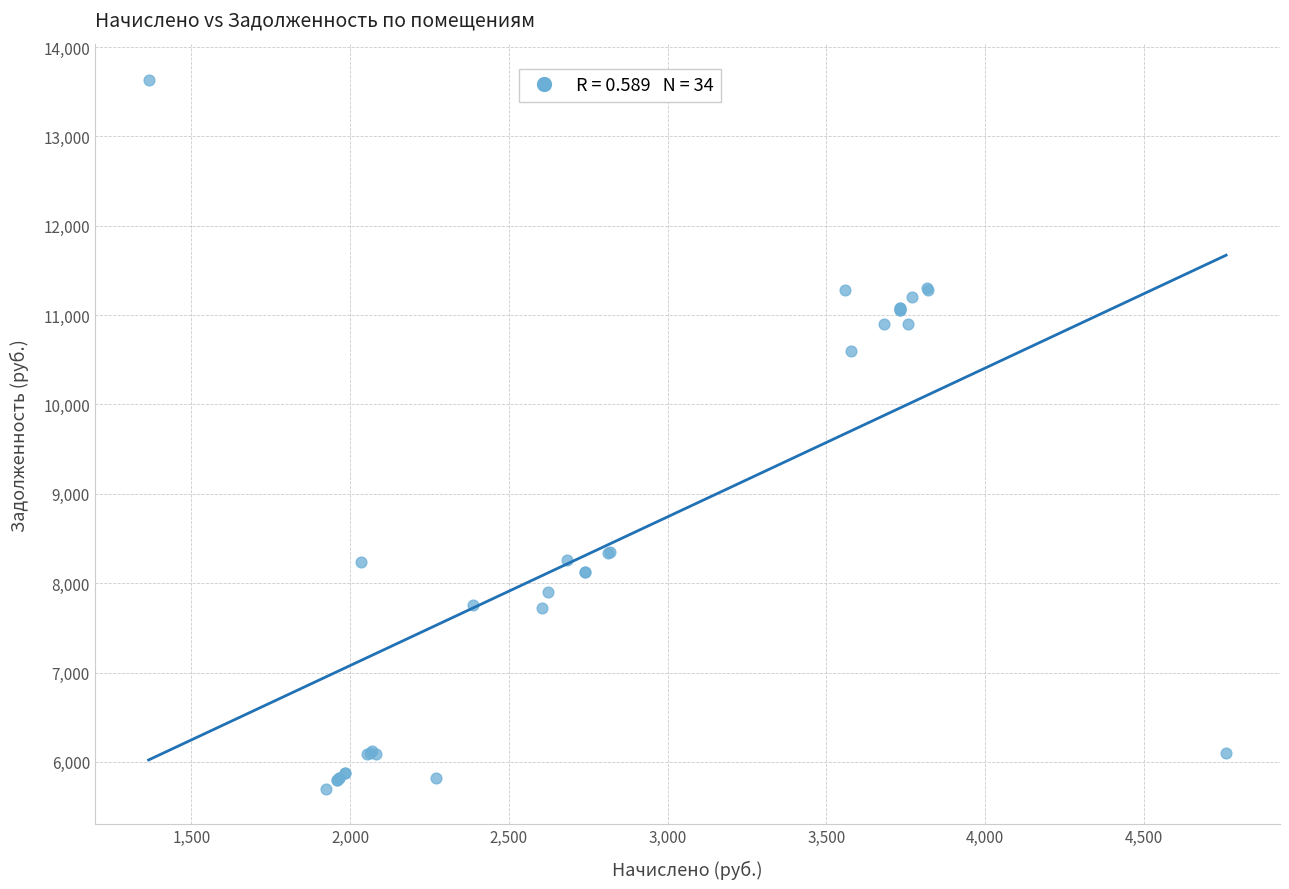

What Y value in the scatter plot is closest to 9667?

10598.4